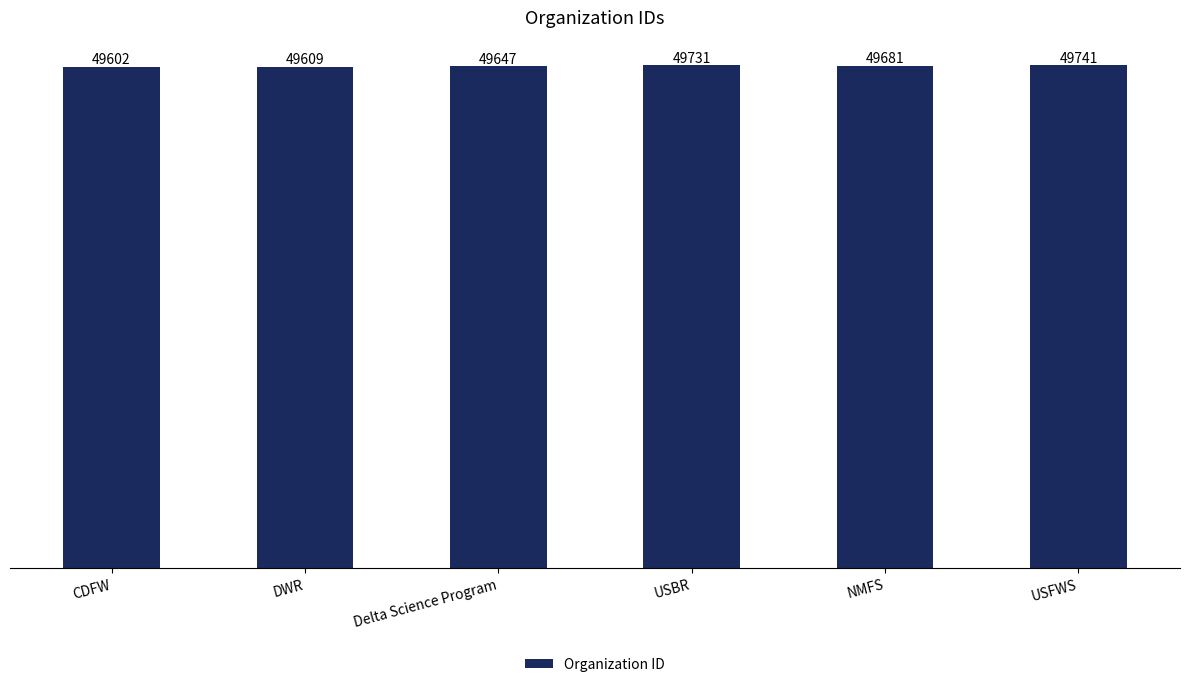

What is the label of the 2nd bar from the right?

NMFS